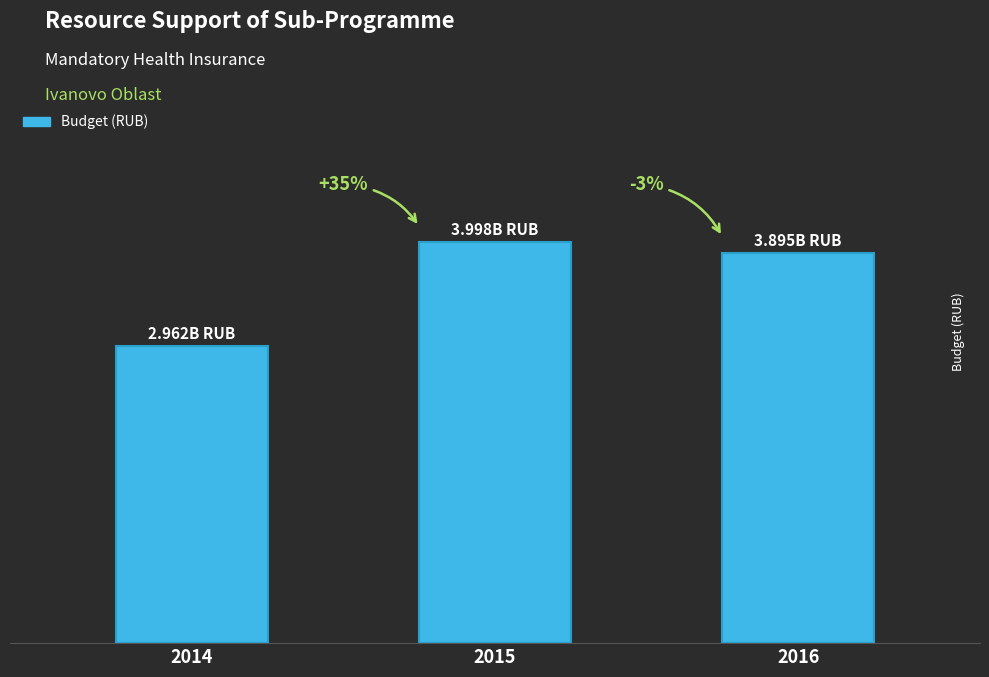

Are the bars horizontal?

No